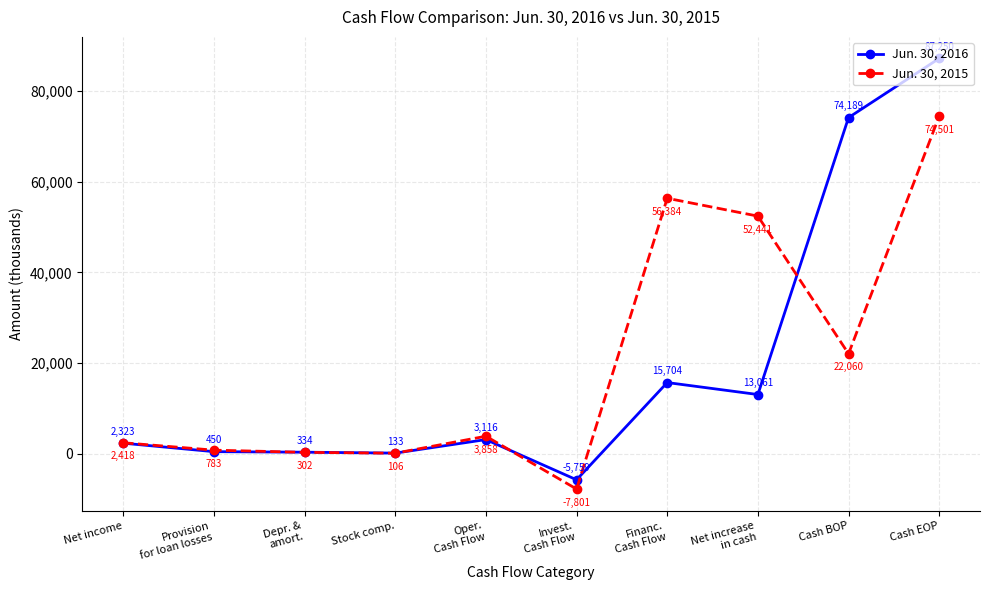

Which series has the largest range (max minus min)?

Jun. 30, 2016